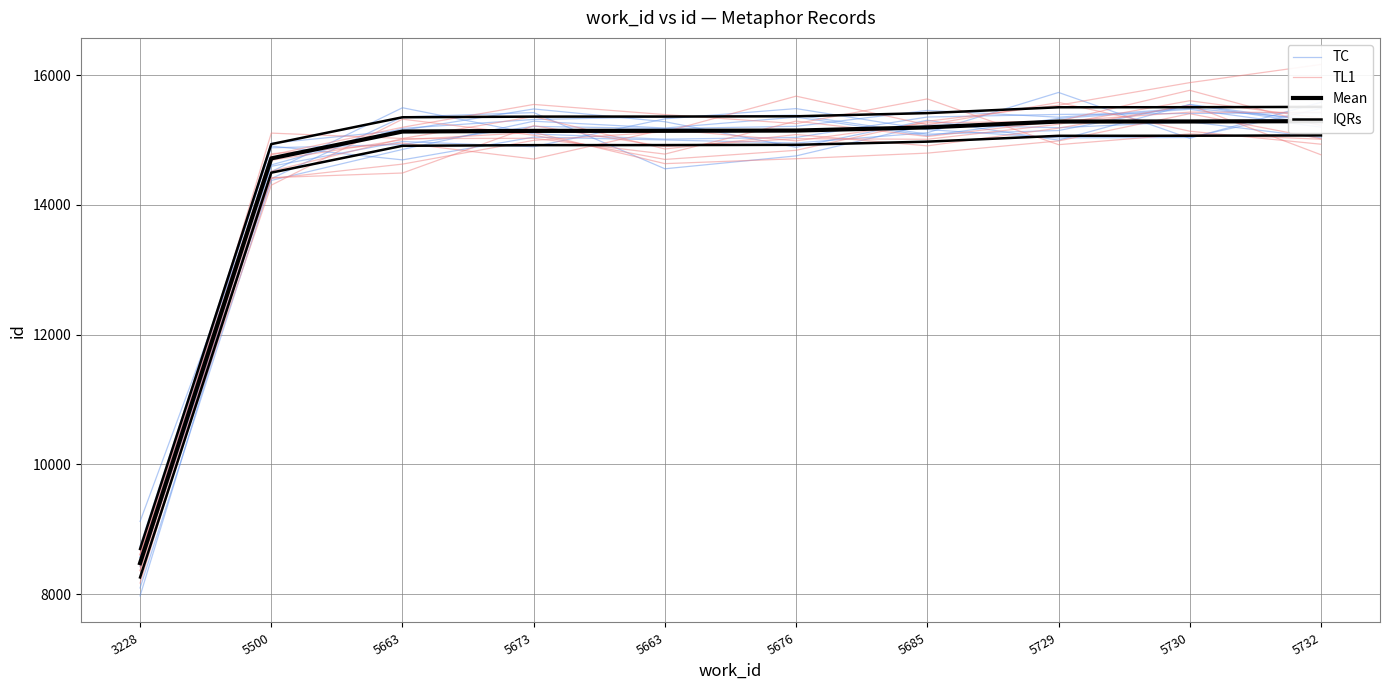

How many series are shown in this chart?

4